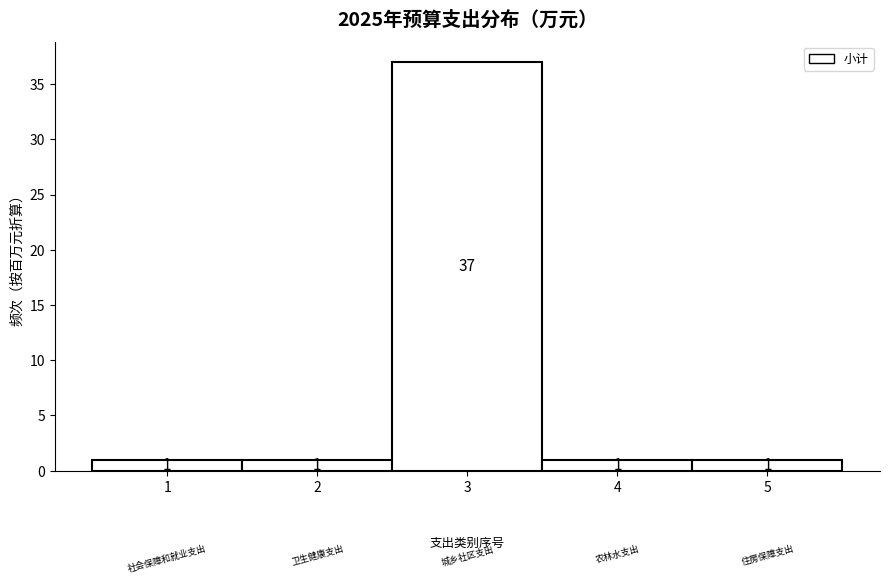

Reading left to right, what are all the values shown in this chart?

1	1	37	1	1